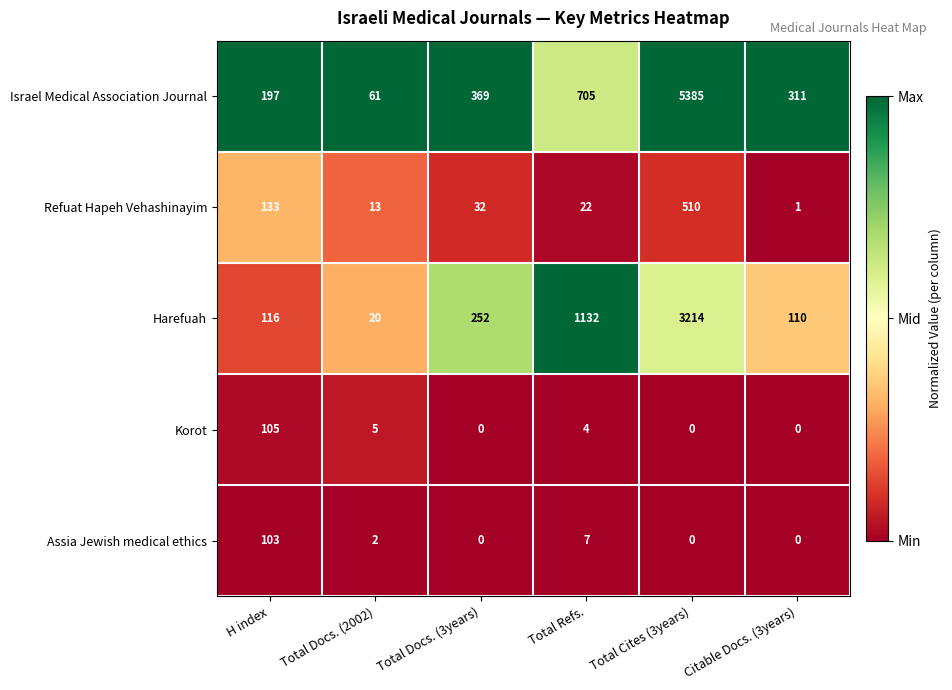

Count the number of categories in the chart.

6